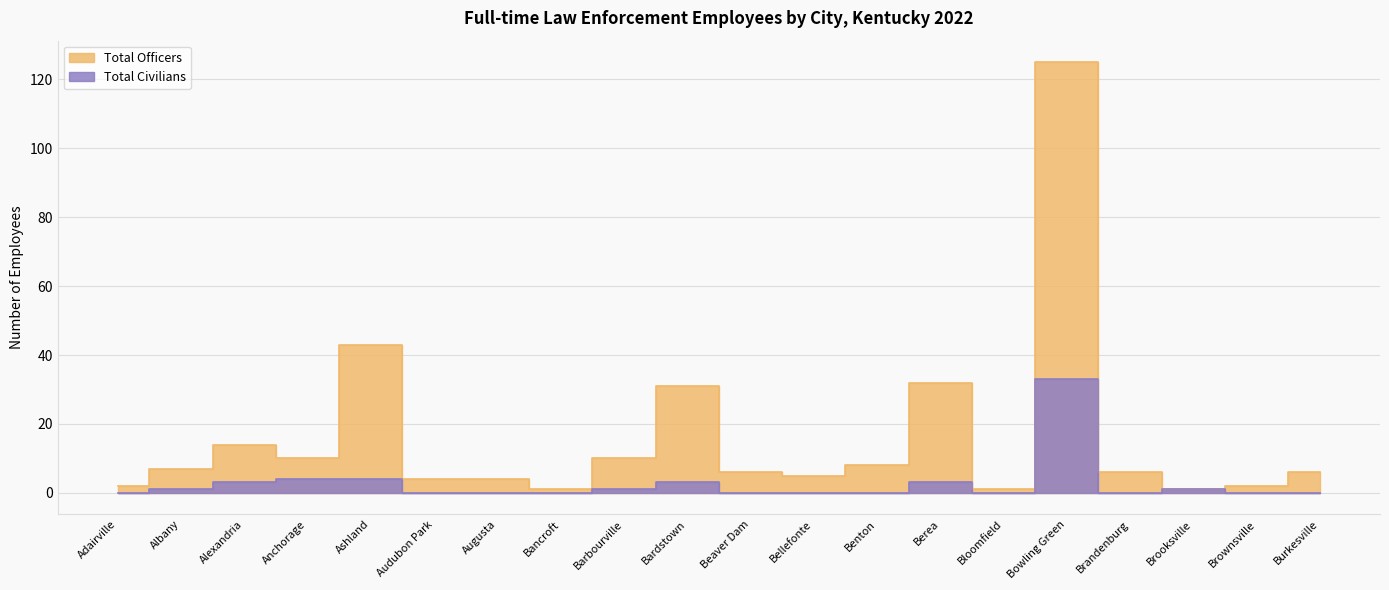

At Audubon Park, list the series in order from smallest to largest.

Total Civilians, Total Officers